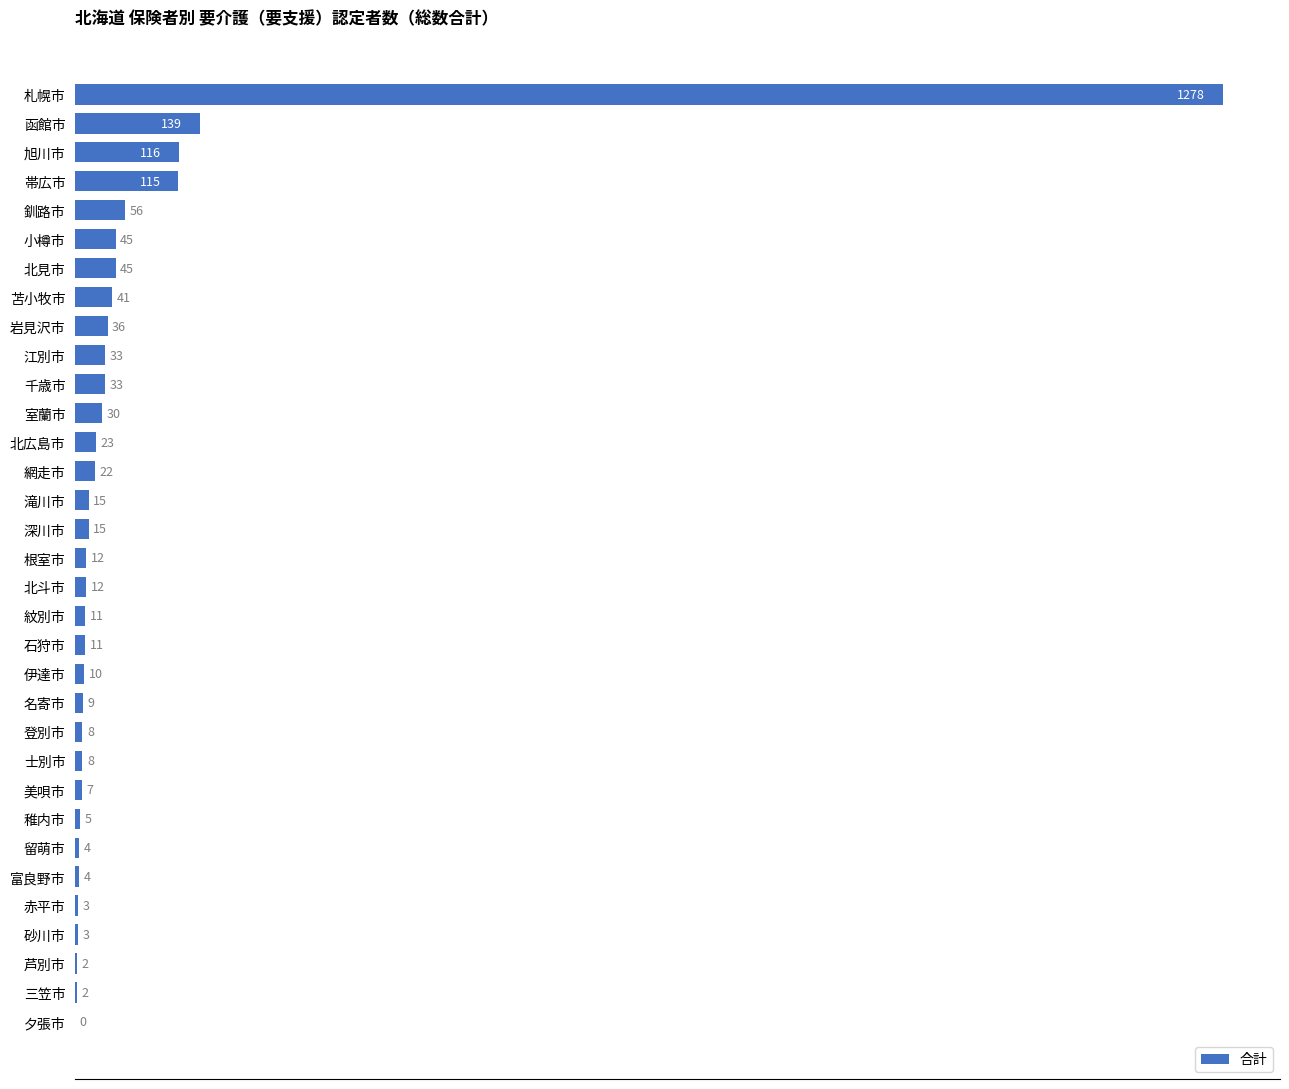

Are the bars horizontal?

Yes